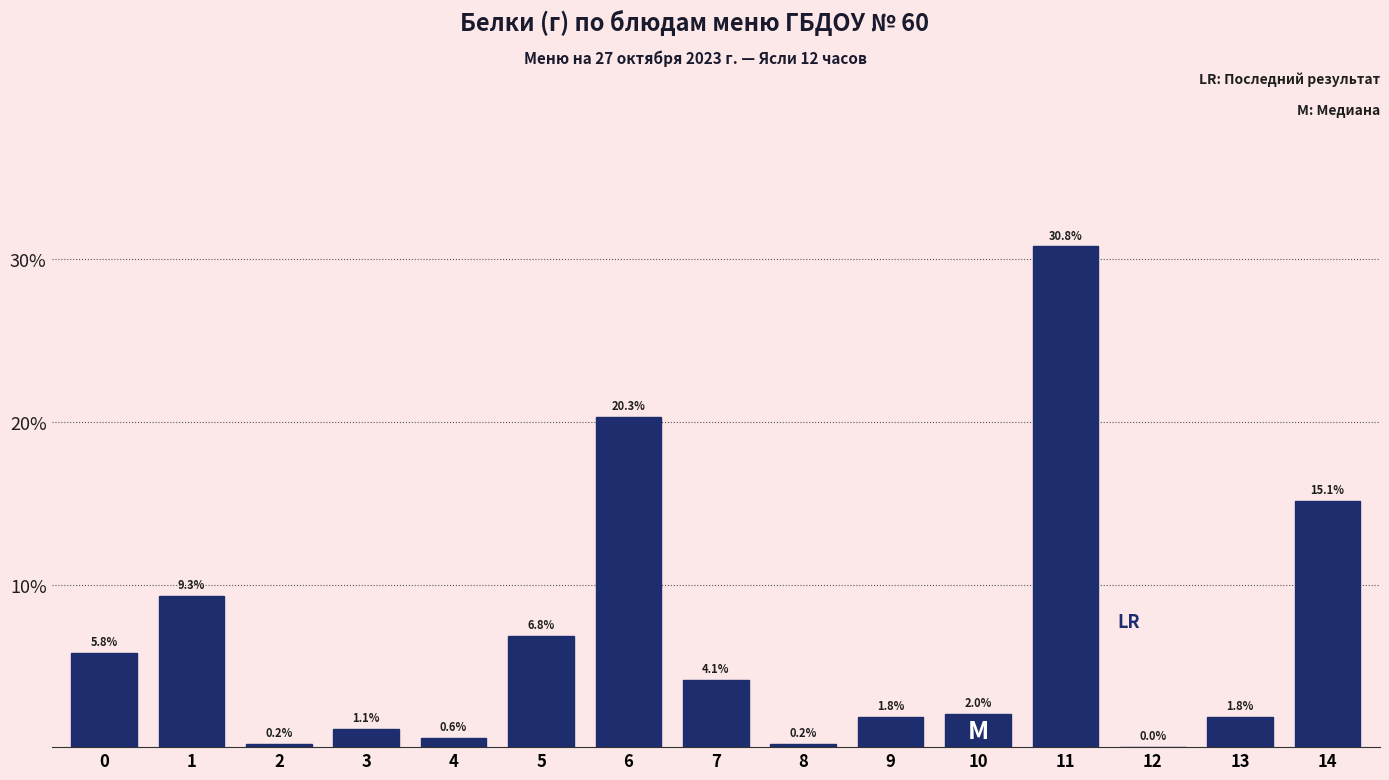

Reading left to right, what are all the values shown in this chart?

0=5.8	1=9.3	2=0.2	3=1.1	4=0.6	5=6.8	6=20.3	7=4.1	8=0.2	9=1.8	10=2.0	11=30.8	12=0.0	13=1.8	14=15.1